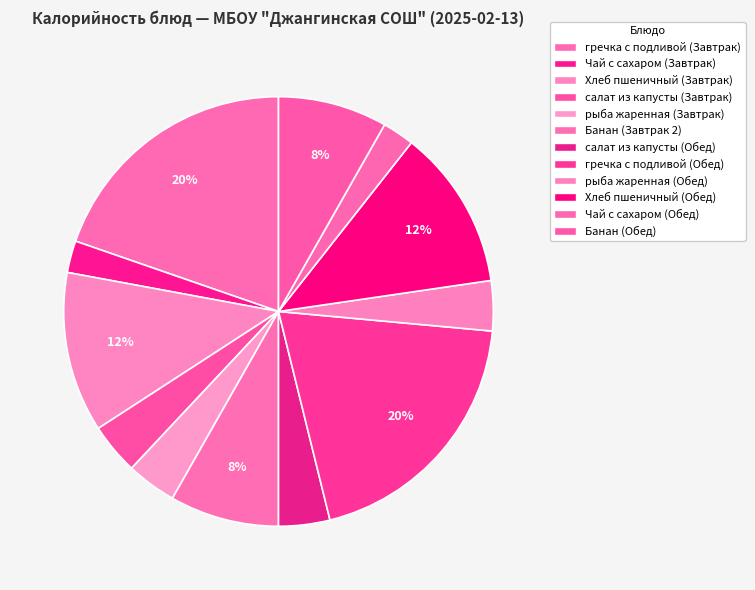

What portion of the pie excludes Банан (Обед)?

91.8%